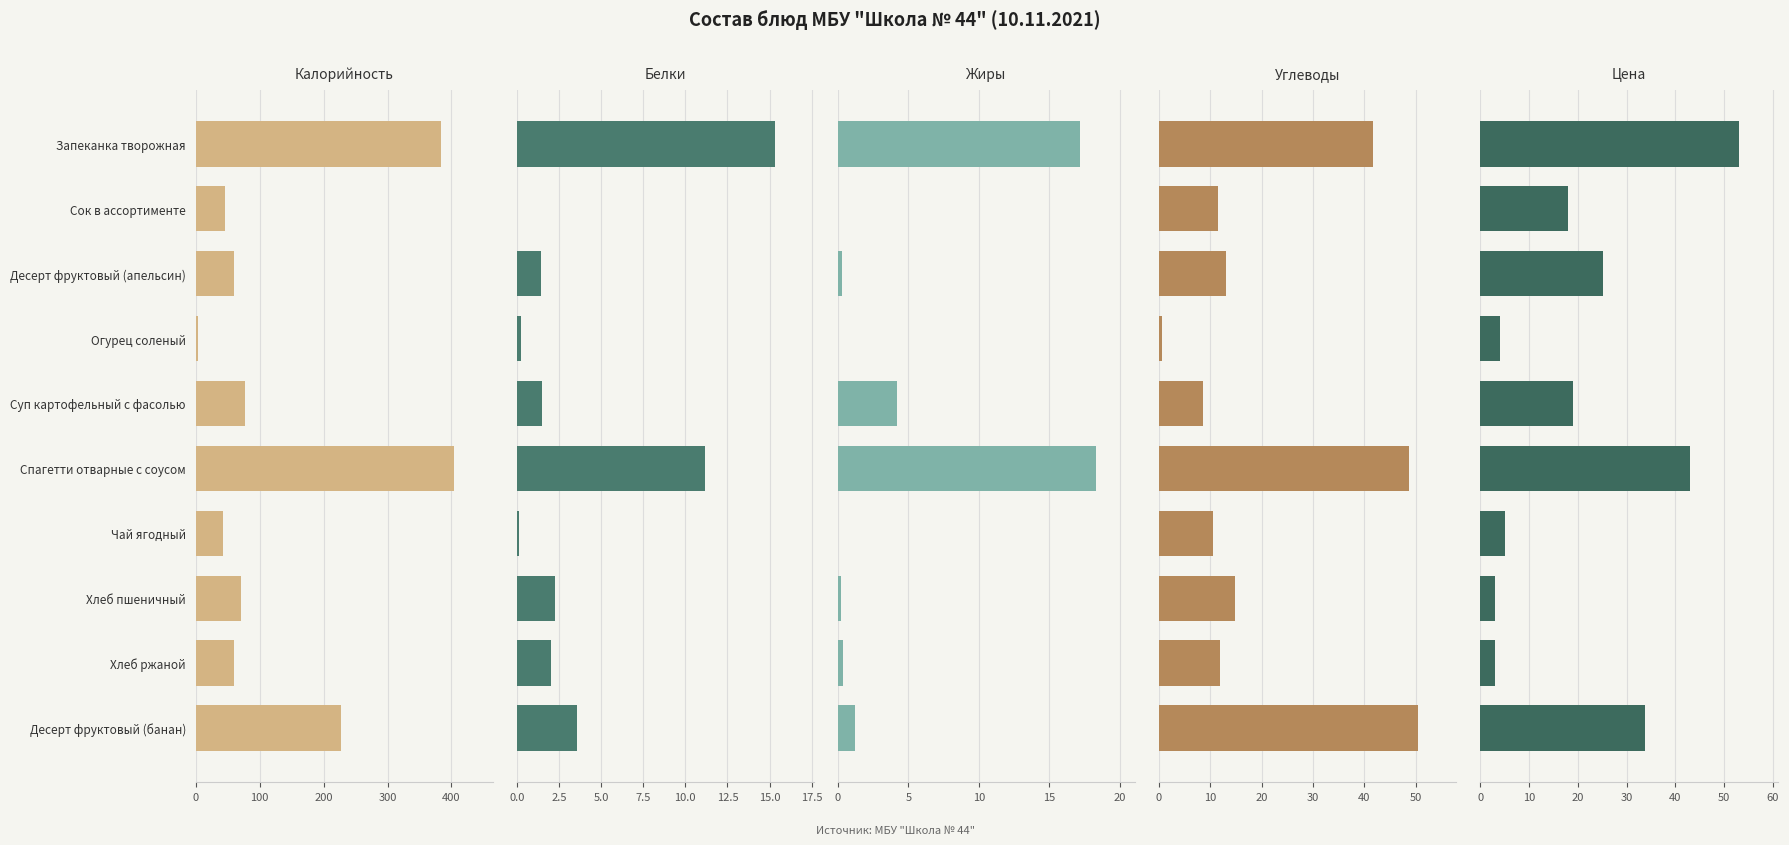

True or false: Белки has a value of 0.0 at Сок в ассортименте.

True